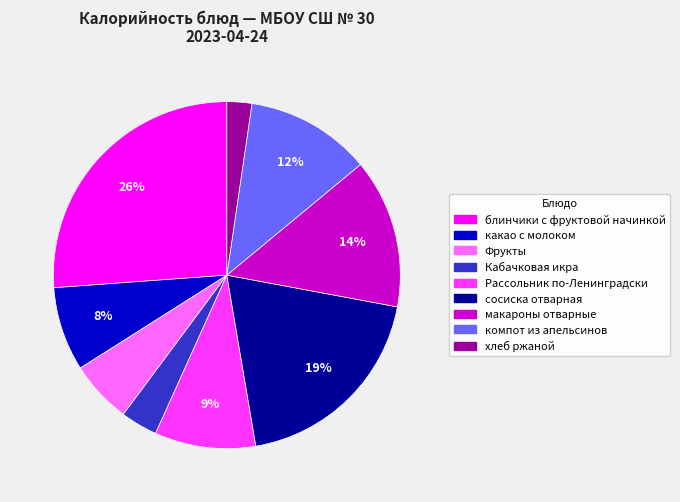

Does компот из апельсинов represent more than half of the total?

No